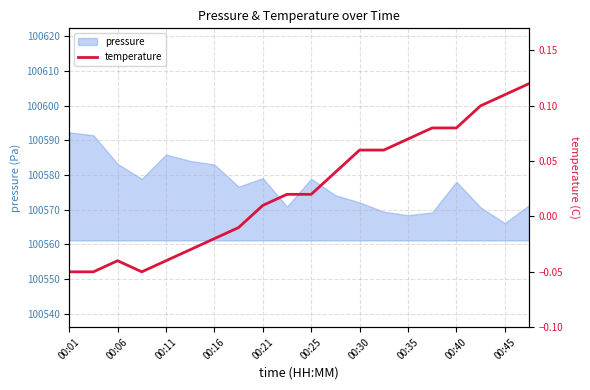

What is the minimum value for pressure?

100566.1